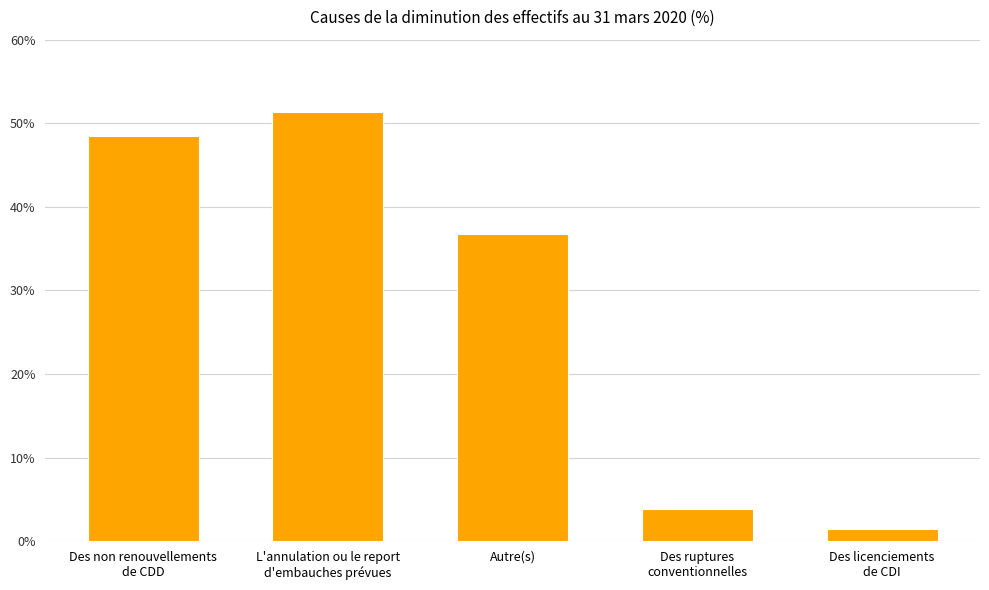

What is the value of the 1st bar from the left?

48.5